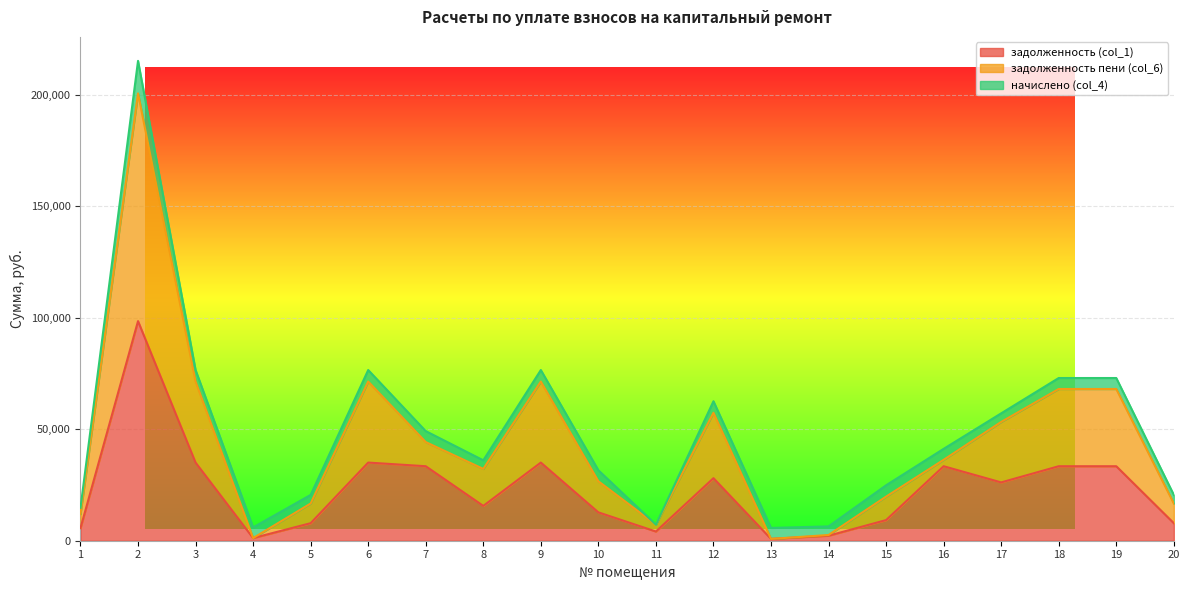

Between 9 and 19, which is larger?

9